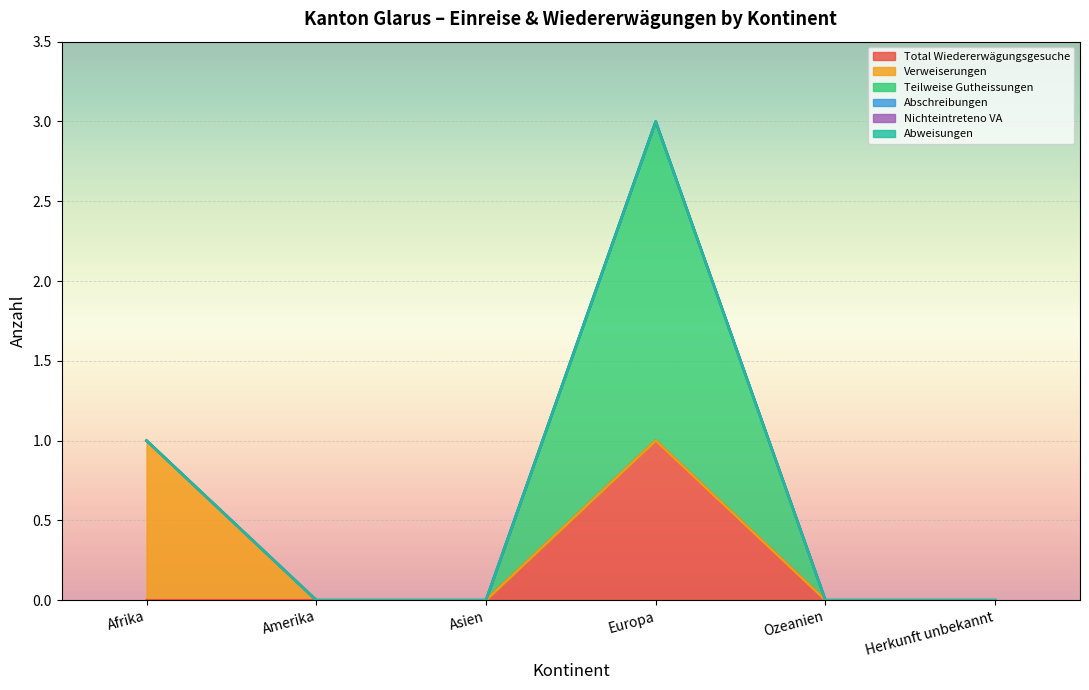

What is the label of the 4th point from the right?

Asien